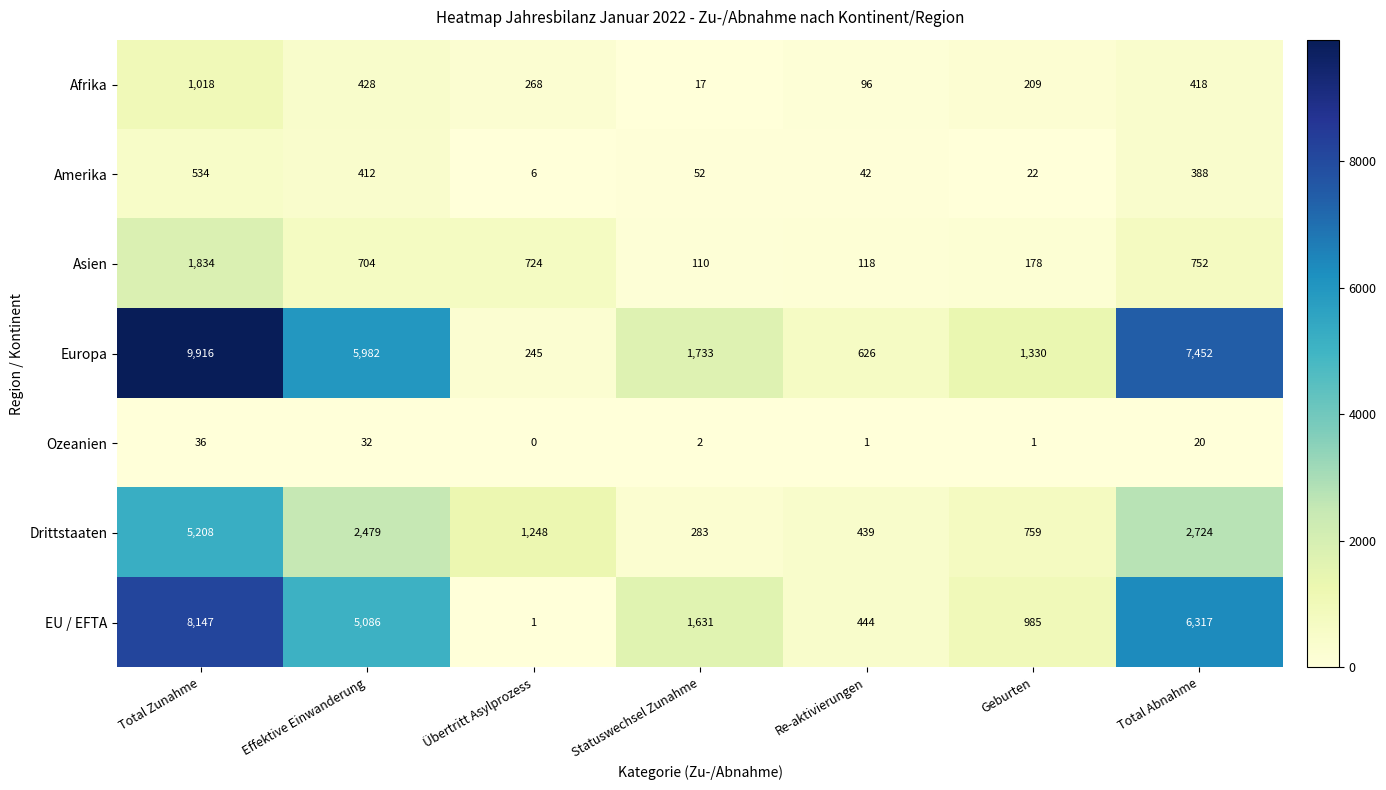

What is the difference between the highest and lowest values at Total Zunahme?

9880